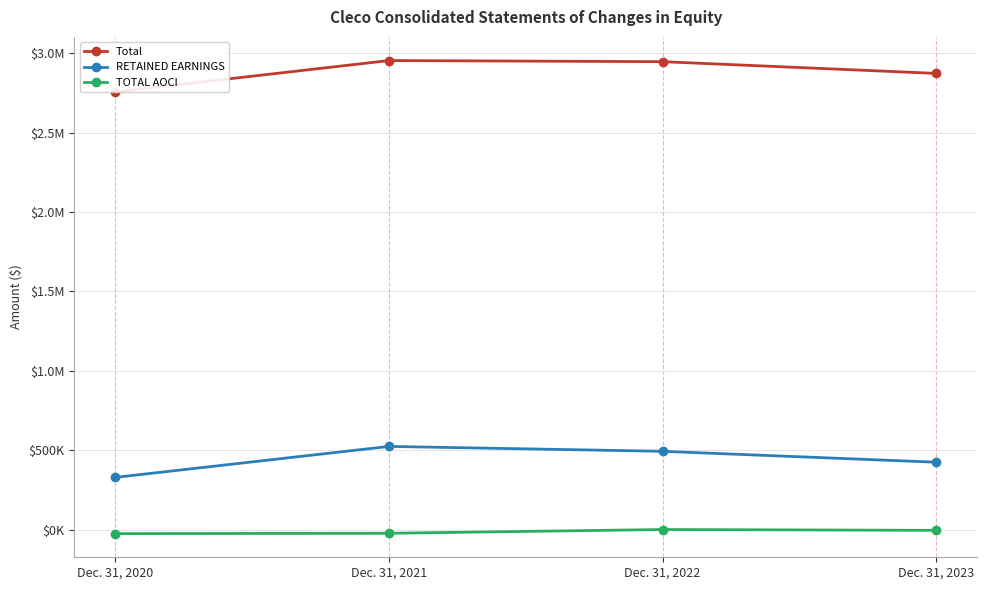

What is the value of the RETAINED EARNINGS point at the 3rd from the left?

492732